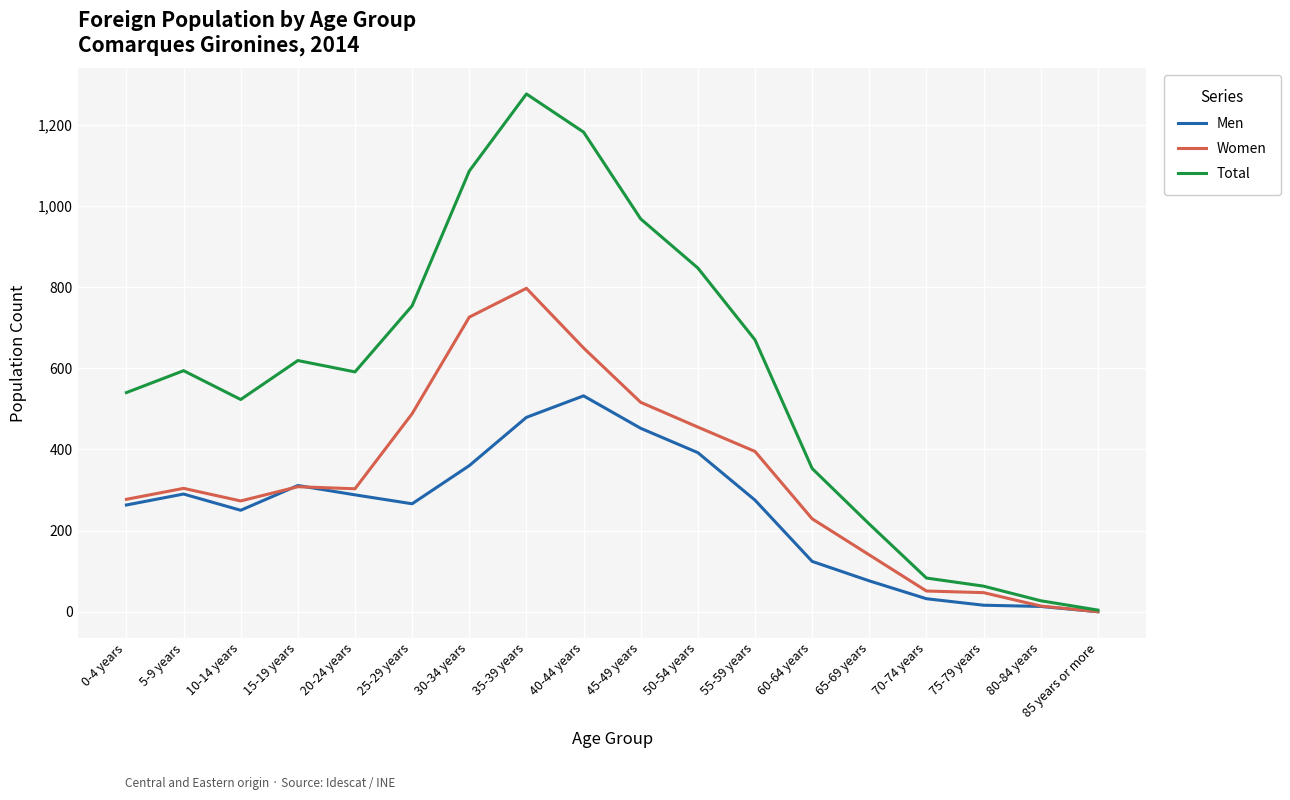

Which series has the largest range (max minus min)?

Total